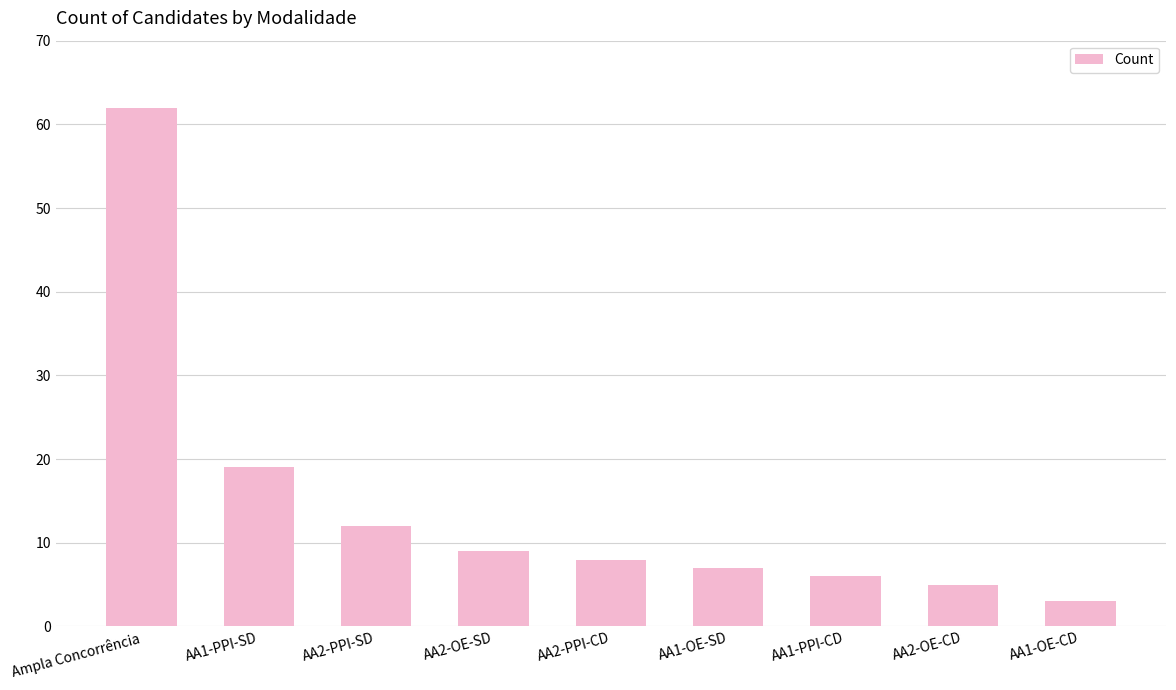

How many data points are less than 8?

4